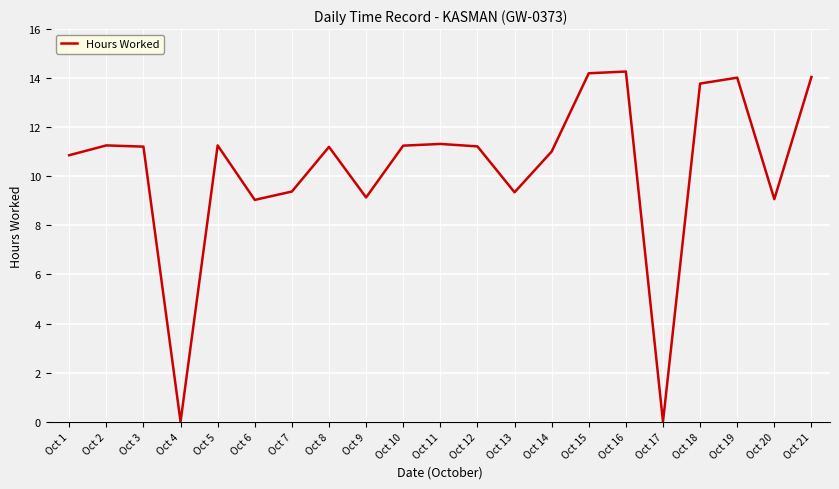

Between Oct 19 and Oct 1, which is larger?

Oct 19